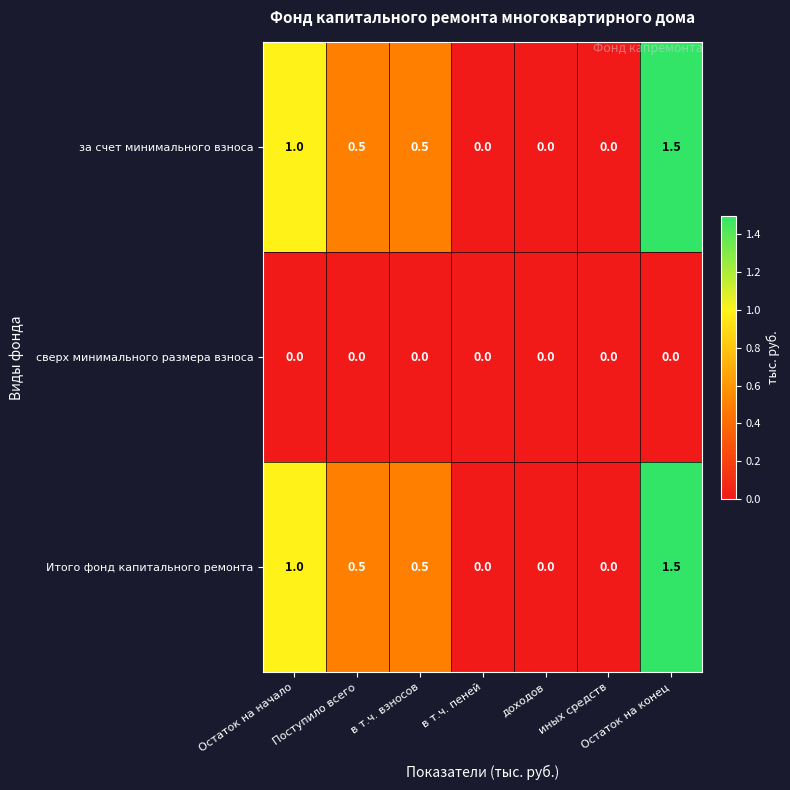

What is the difference between the highest and lowest values at в т.ч. взносов?

0.5